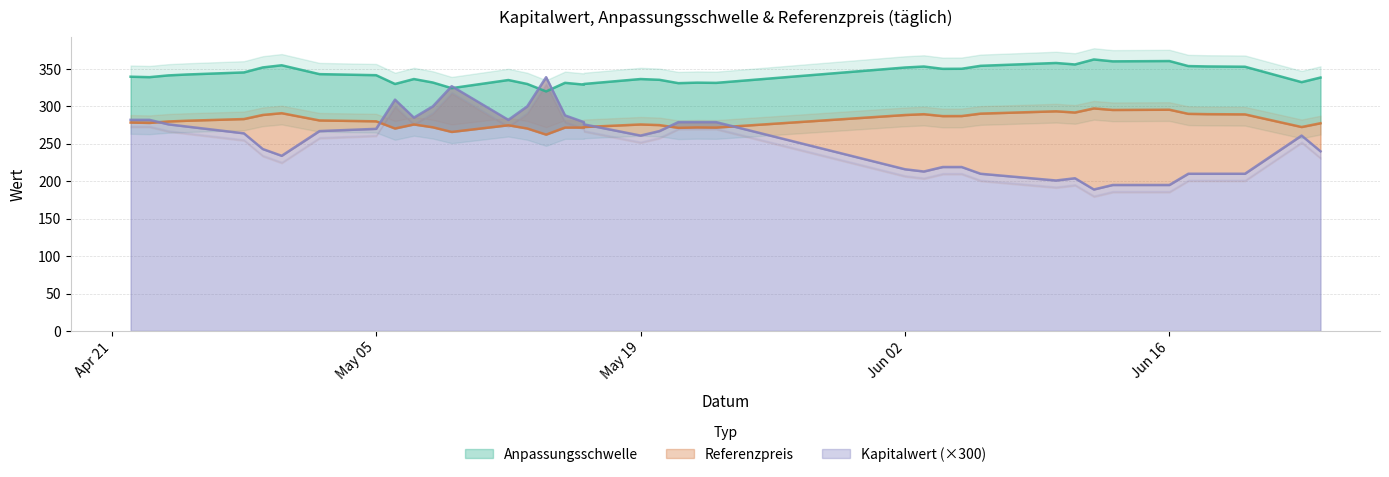

At which label does Referenzpreis reach its minimum?

2025-05-14